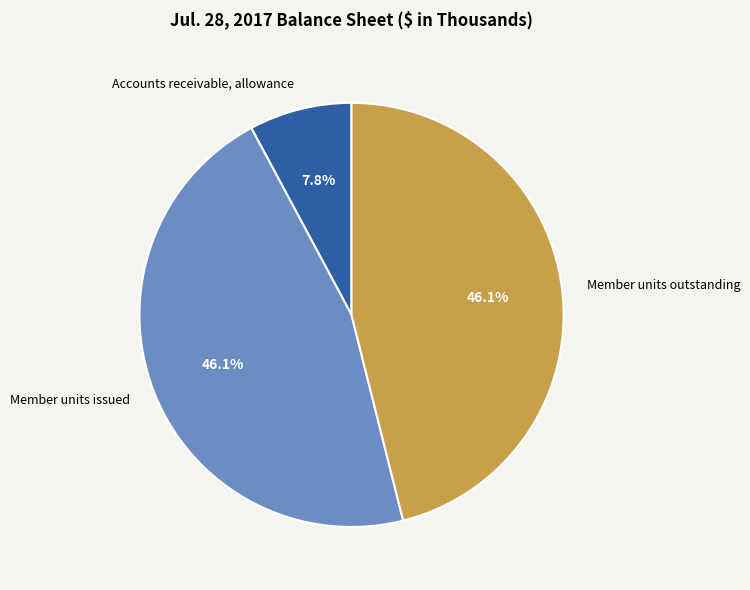

How many slices are in this pie chart?

3